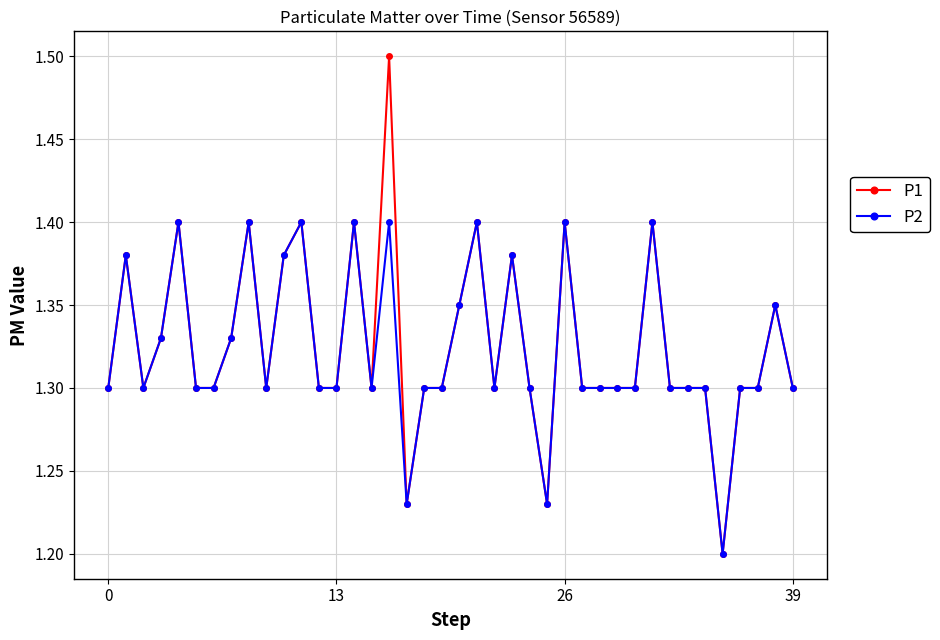

At how many categories does at least one series exceed 1?

40